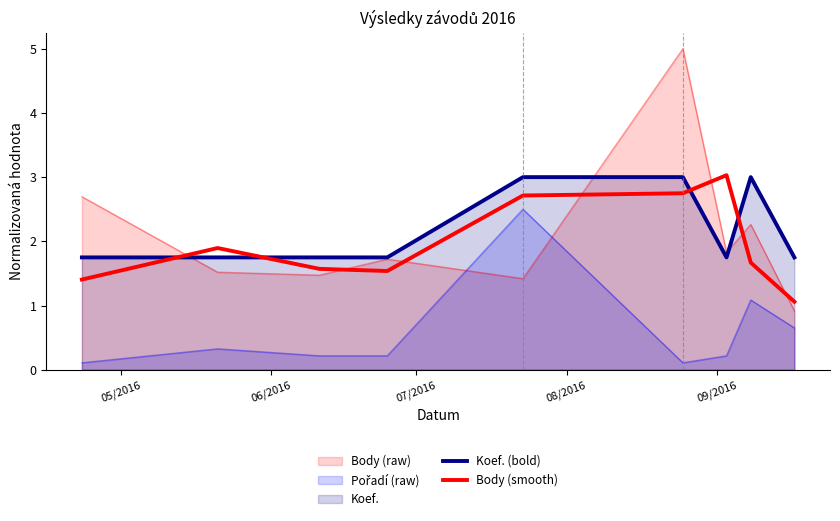

What value does the Body (smooth) series have at 05/2016?

1.4